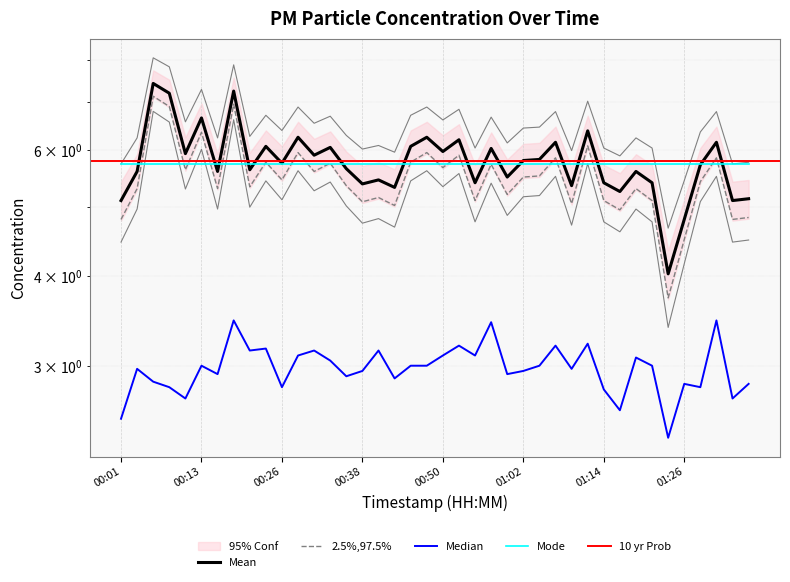

Is this an area chart (filled region under the line)?

No